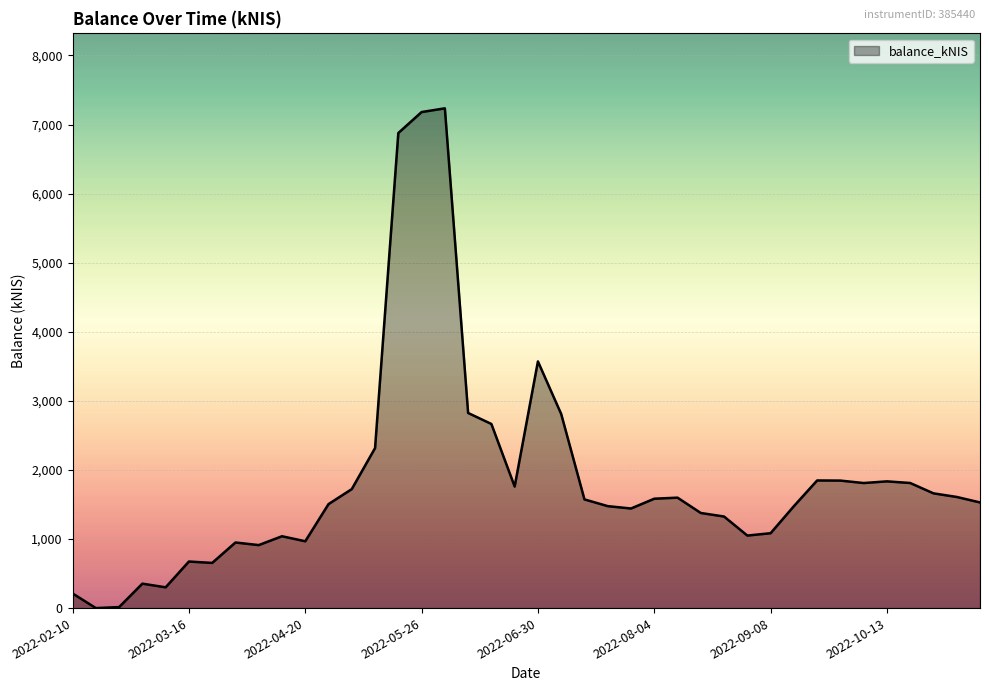

What is the greatest value displayed?

7234.9